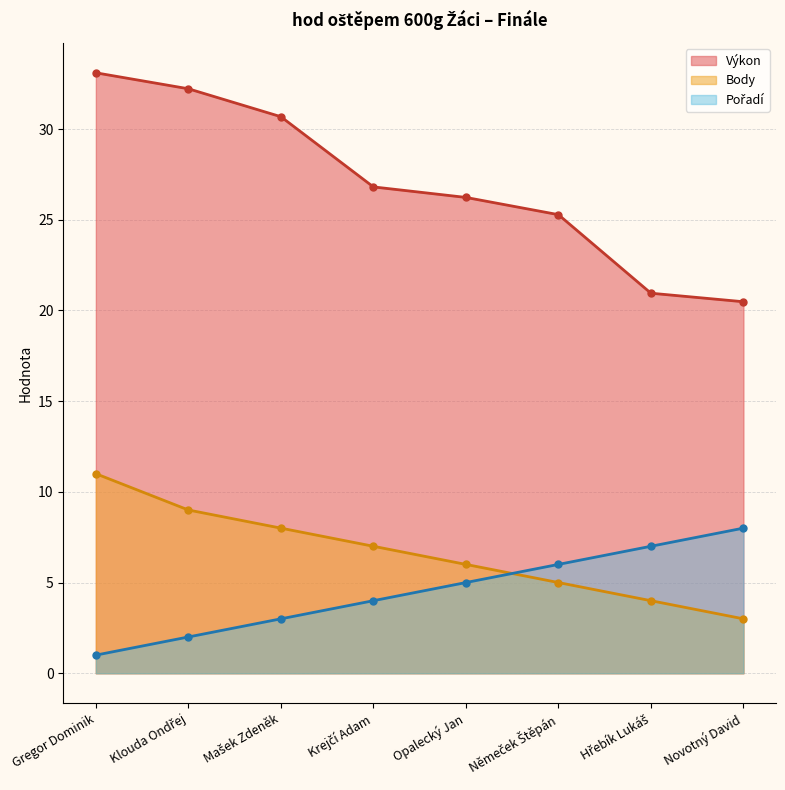

Reading left to right, list all the values displayed in this chart.

Výkon: Gregor Dominik=33.1	Klouda Ondřej=32.2	Mašek Zdeněk=30.7	Krejčí Adam=26.8	Opalecký Jan=26.2	Němeček Štěpán=25.3	Hřebík Lukáš=20.9	Novotný David=20.5
Body: Gregor Dominik=11.0	Klouda Ondřej=9.0	Mašek Zdeněk=8.0	Krejčí Adam=7.0	Opalecký Jan=6.0	Němeček Štěpán=5.0	Hřebík Lukáš=4.0	Novotný David=3.0
Pořadí: Gregor Dominik=1.0	Klouda Ondřej=2.0	Mašek Zdeněk=3.0	Krejčí Adam=4.0	Opalecký Jan=5.0	Němeček Štěpán=6.0	Hřebík Lukáš=7.0	Novotný David=8.0